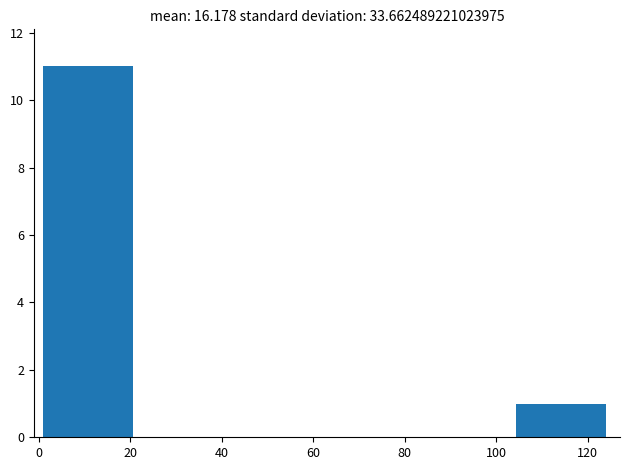

Reading left to right, list every bar in this chart as the range it spans on the x-axis followed by its height. Neither the bar edges nor the heights are printed on the chart, so give them approximately, as read against the axes.

2 to 22: 11
22 to 42: 0
42 to 64: 0
64 to 84: 0
84 to 104: 0
104 to 126: 1